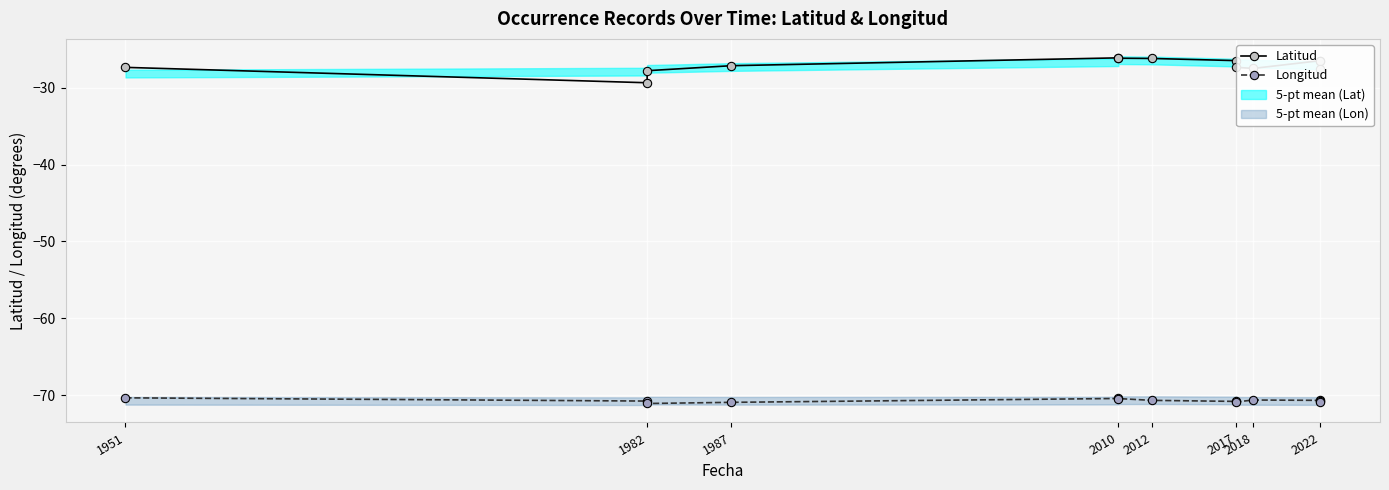

Which category has the lowest value in the Longitud series?

1982